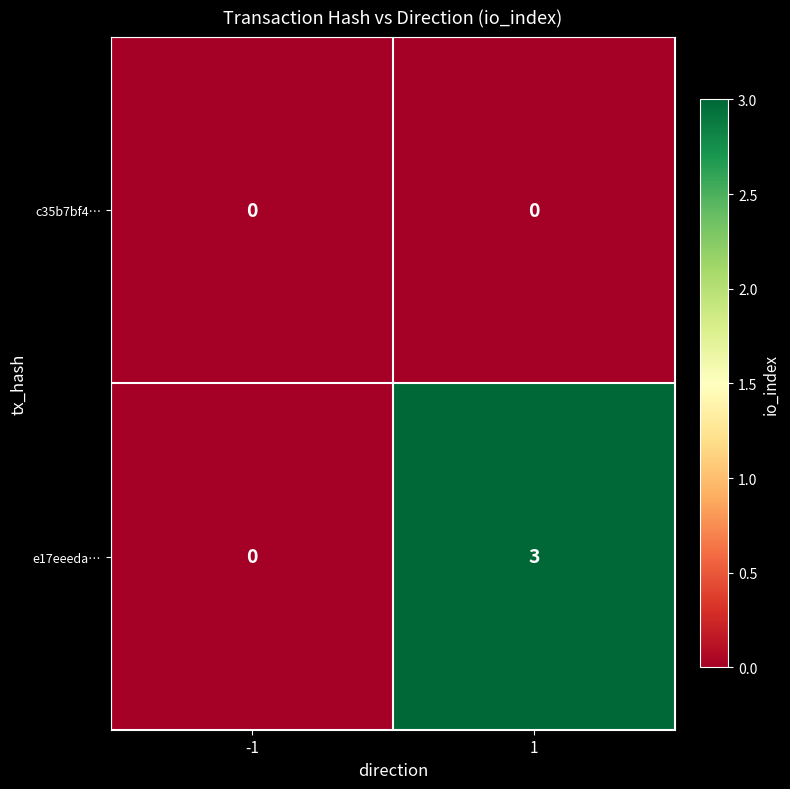

Is the value of e17eeeda… at 1 greater than the value of c35b7bf4… at -1?

Yes